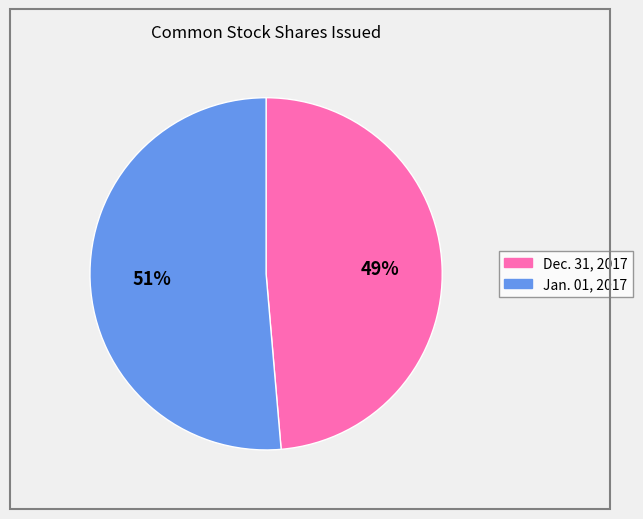

The Jan. 01, 2017 slice represents 43% of the pie. True or false?

False